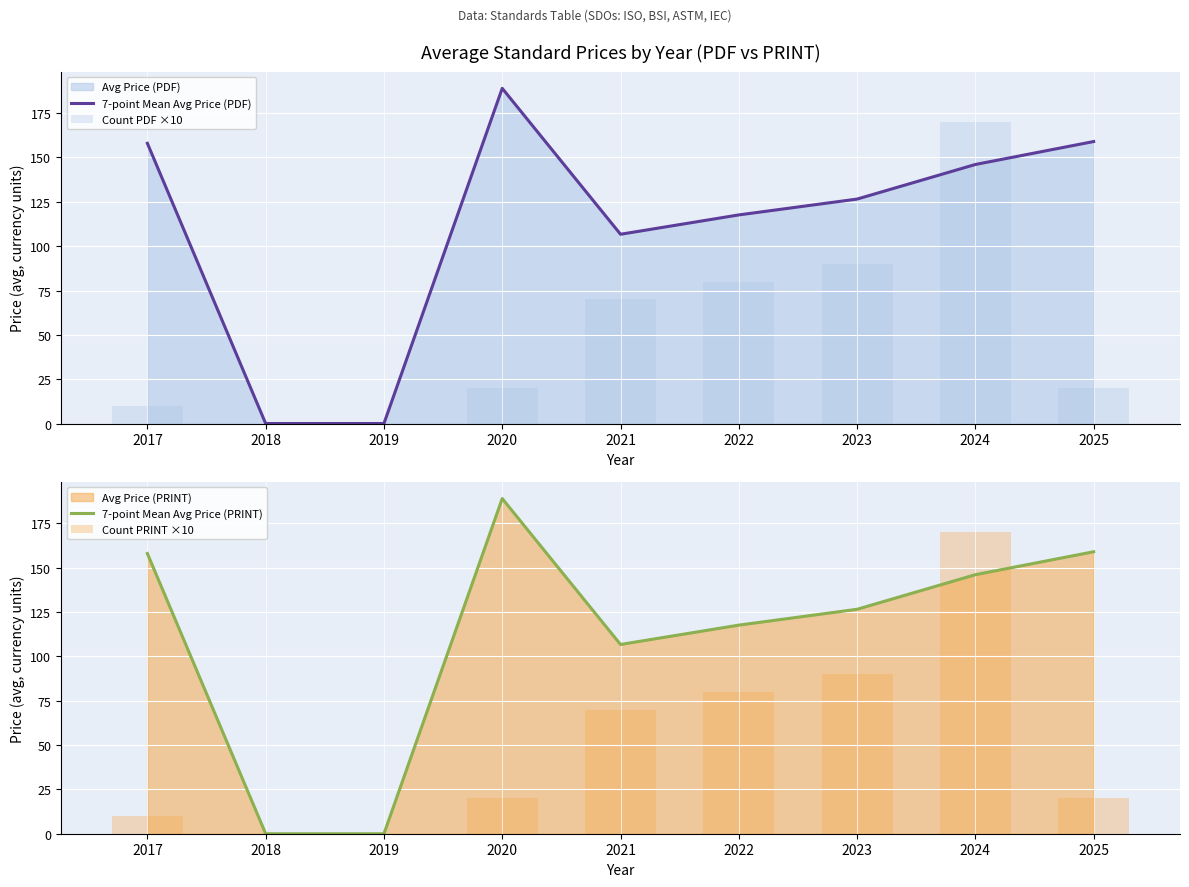

At which category is the sum across all series the highest?

2024